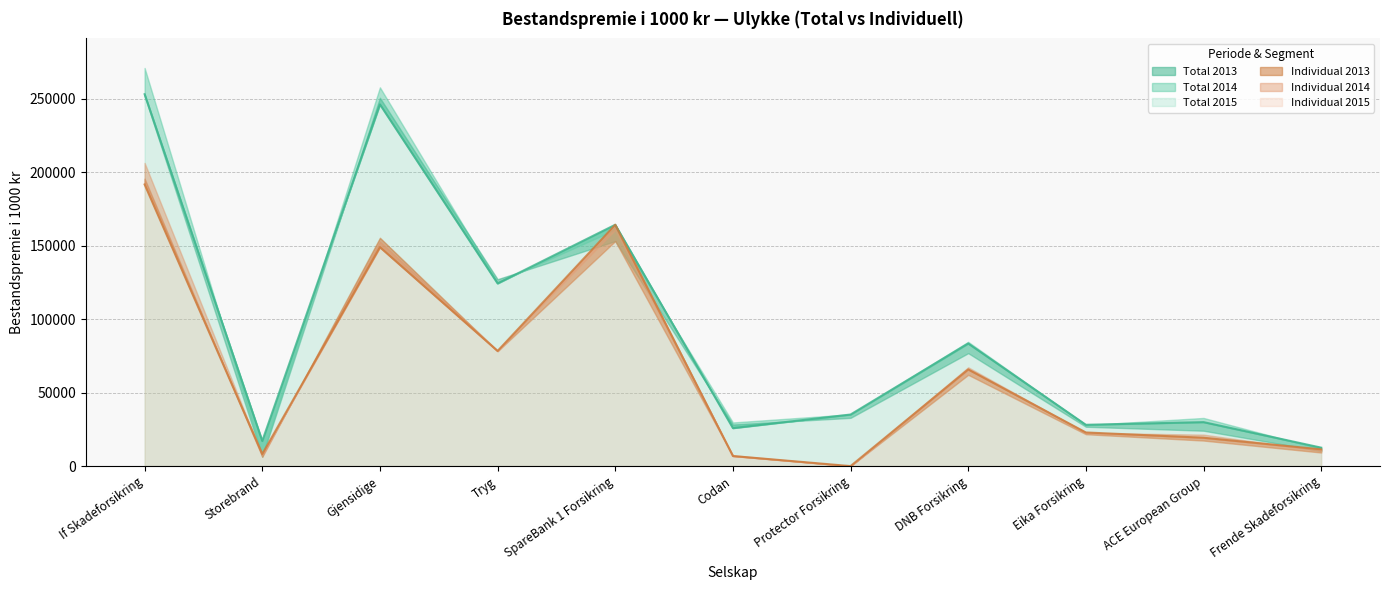

Where is the first local minimum for Total 2015?

Storebrand